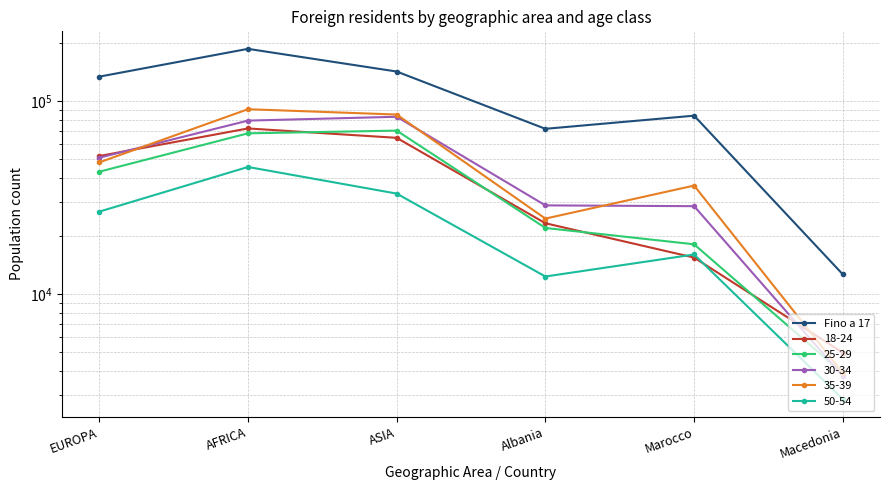

Reading right to left, extract all data points from this chart.

12640	84090	71870	142429	186721	133981